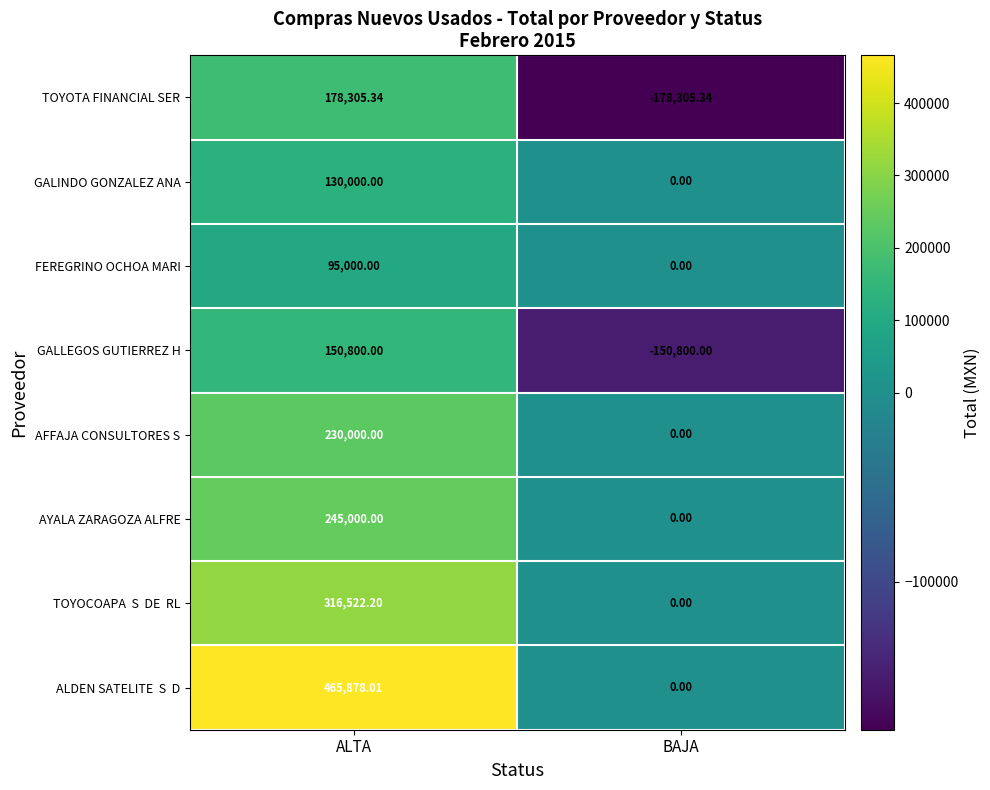

Which category has the highest value across all series?

ALTA